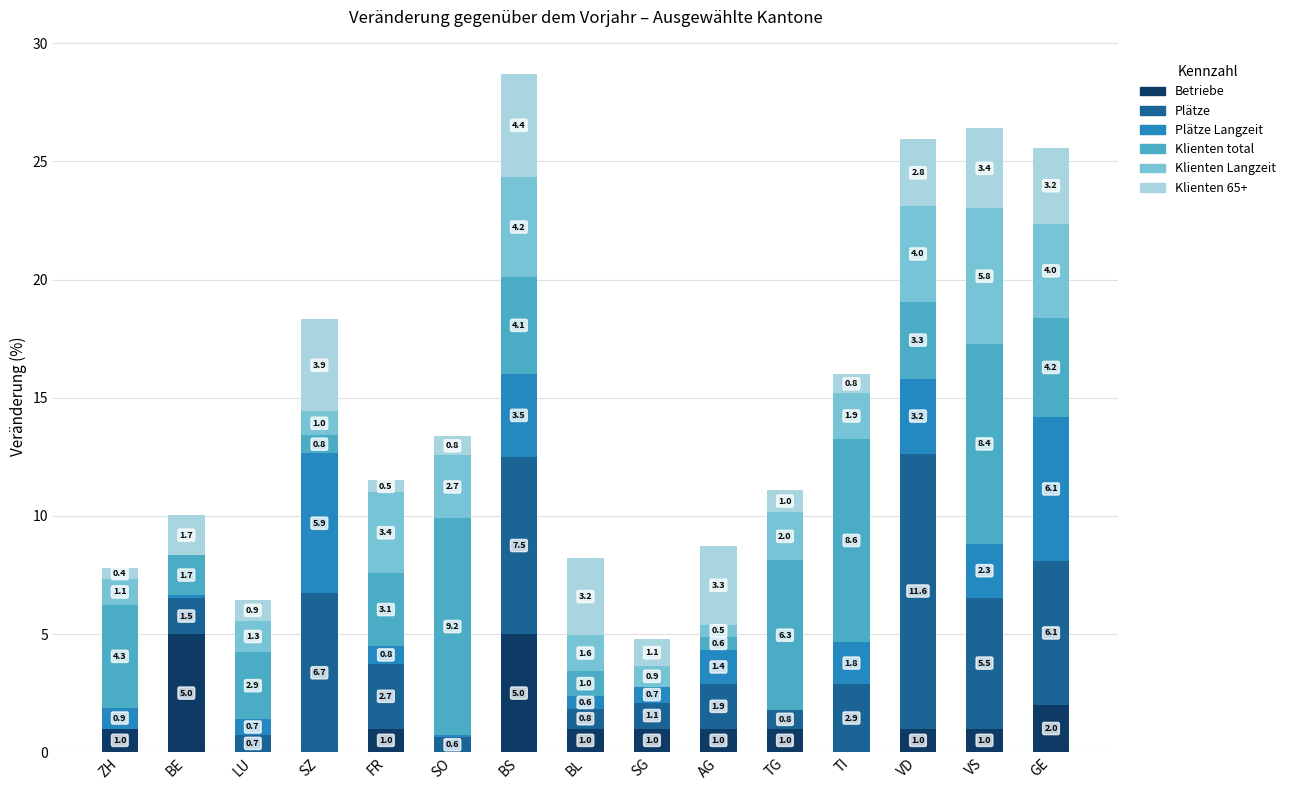

Read the Betriebe value at VS.

1.0